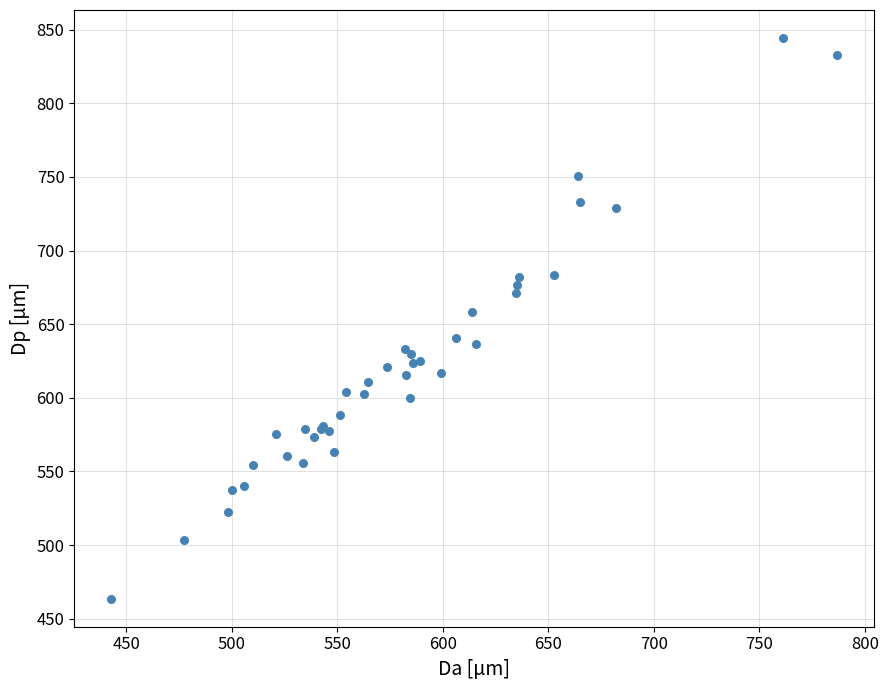

What Y value in the scatter plot is closest to 653?

658.0